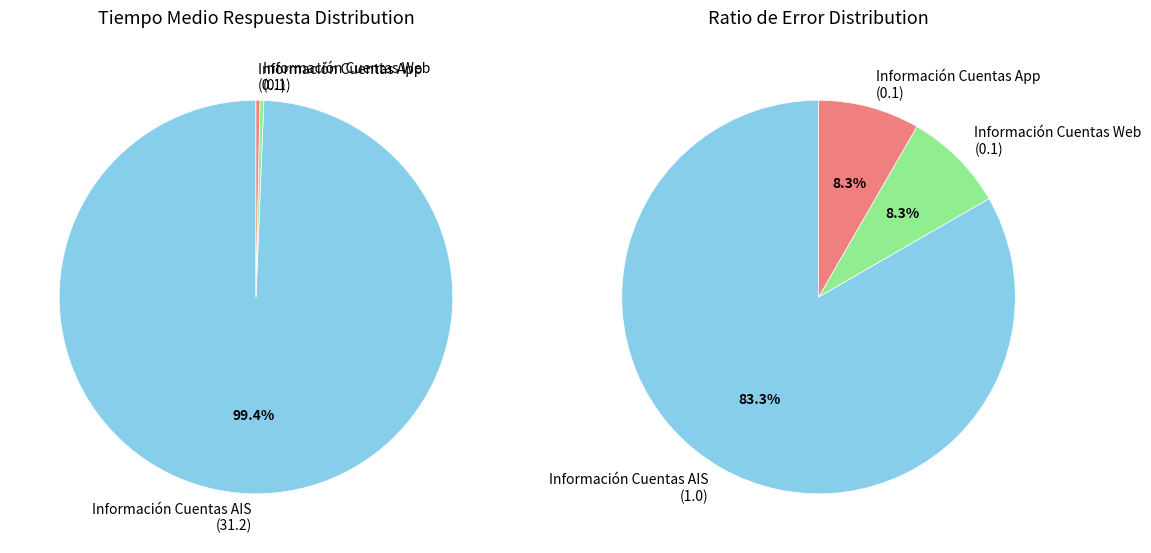

Is there a majority slice in this chart?

Yes